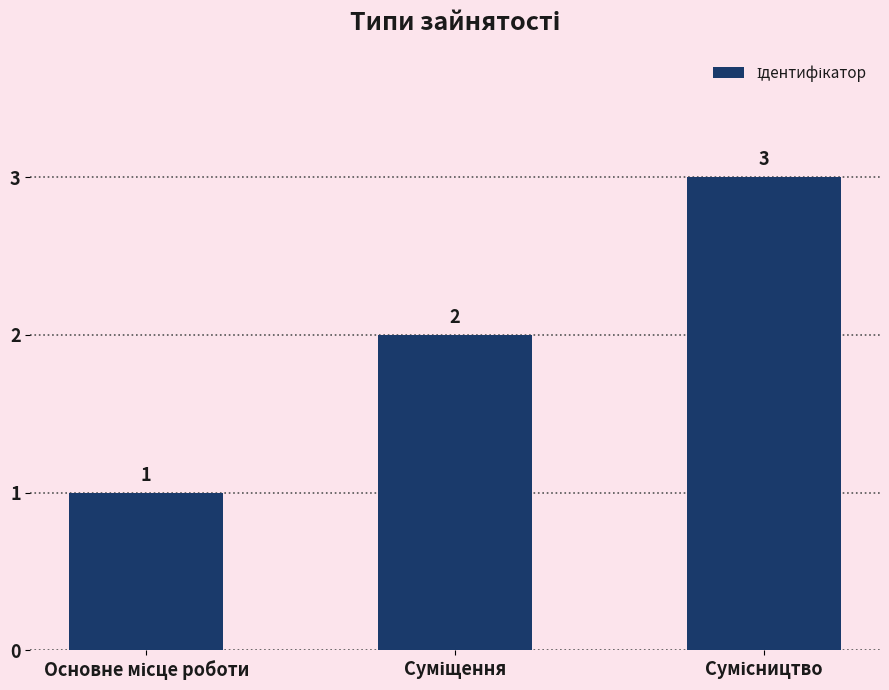

What is the maximum value shown in the chart?

3